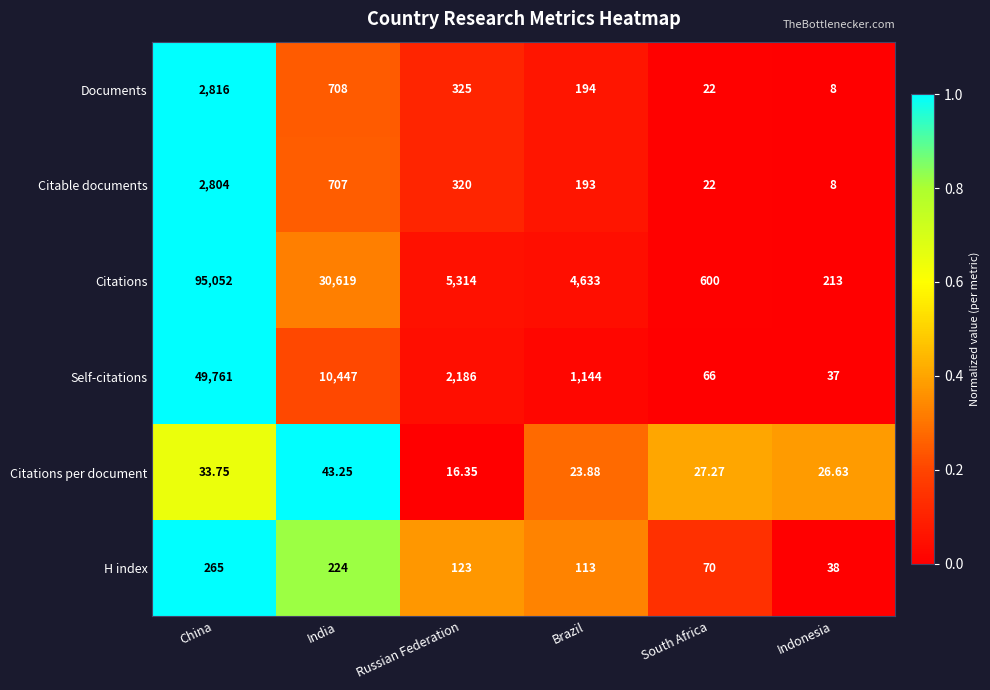

What is the spread (max minus min) of values at Indonesia?

205.0